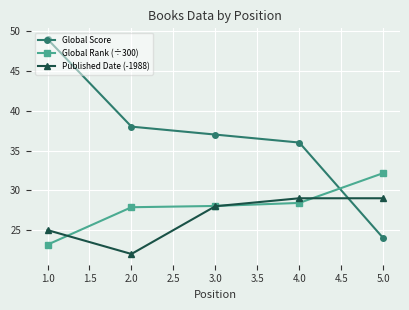

What are all the series names shown in the legend?

Global Score, Global Rank (÷300), Published Date (-1988)